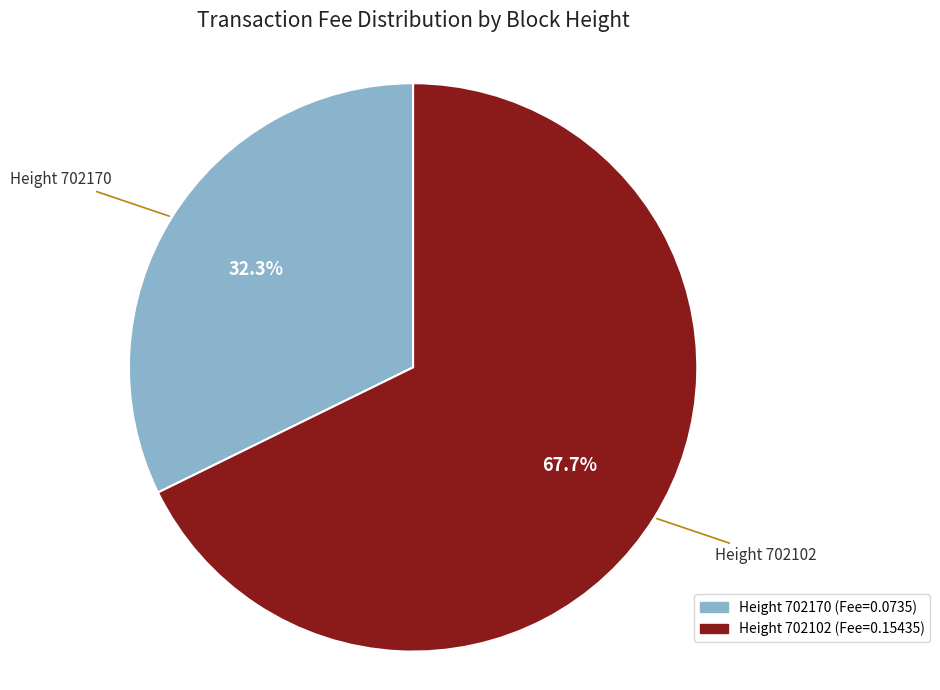

Count the number of slices in the pie.

2